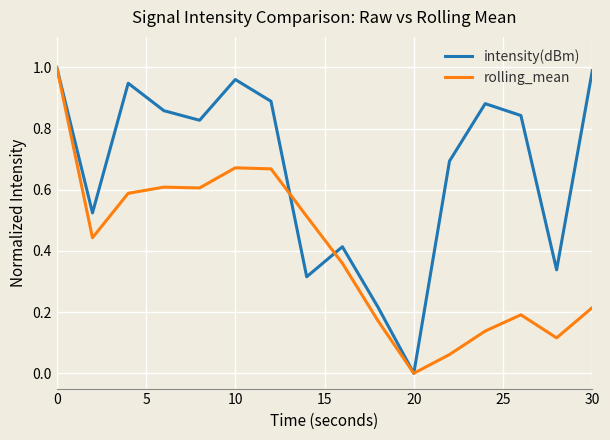

What are all the series names shown in the legend?

intensity(dBm), rolling_mean